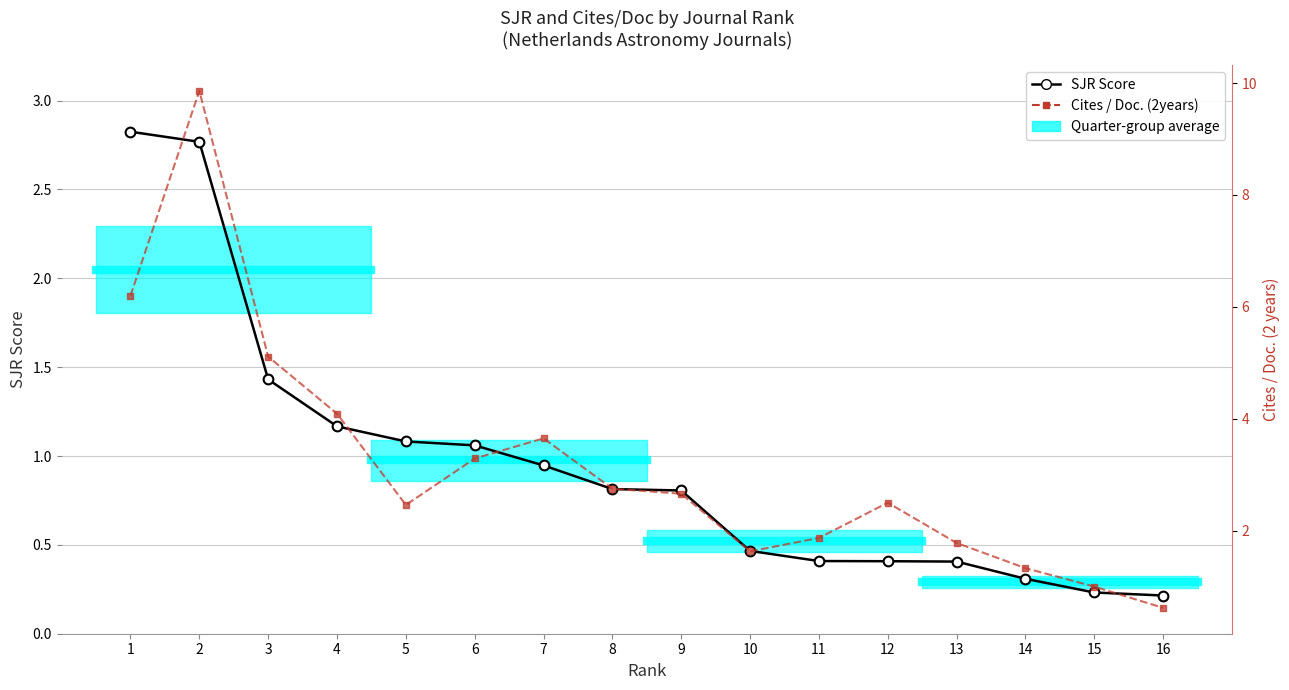

What is the smallest value displayed?

0.2